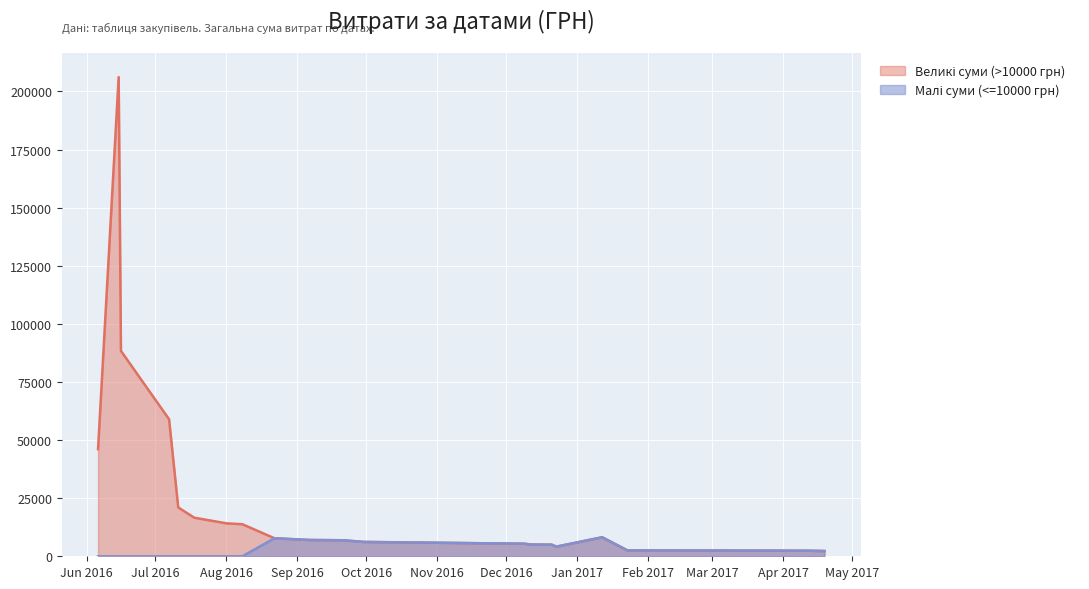

Reading left to right, transcribe all the data shown in this chart.

Великі суми (>10000 грн): 46100.0	206187.2	88366.0	58950.0	21000.0	16600.0	14182.8	13788.0	7751.7	7015.0	6888.0	6171.2	5400.0	5057.0	4980.0	4136.8	8179.2	2541.0	2386.6	2257.0
Малі суми (<=10000 грн): 0.0	0.0	0.0	0.0	0.0	0.0	0.0	0.0	7751.7	7015.0	6888.0	6171.2	5400.0	5057.0	4980.0	4136.8	8179.2	2541.0	2386.6	2257.0